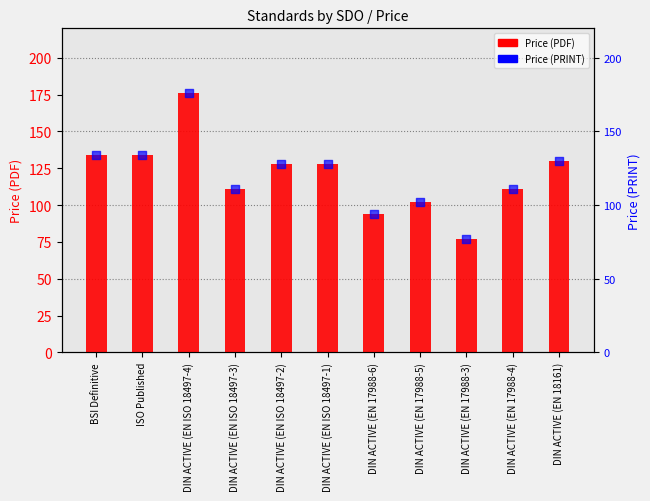

Which series has the largest Y range (max minus min)?

Price (PDF)